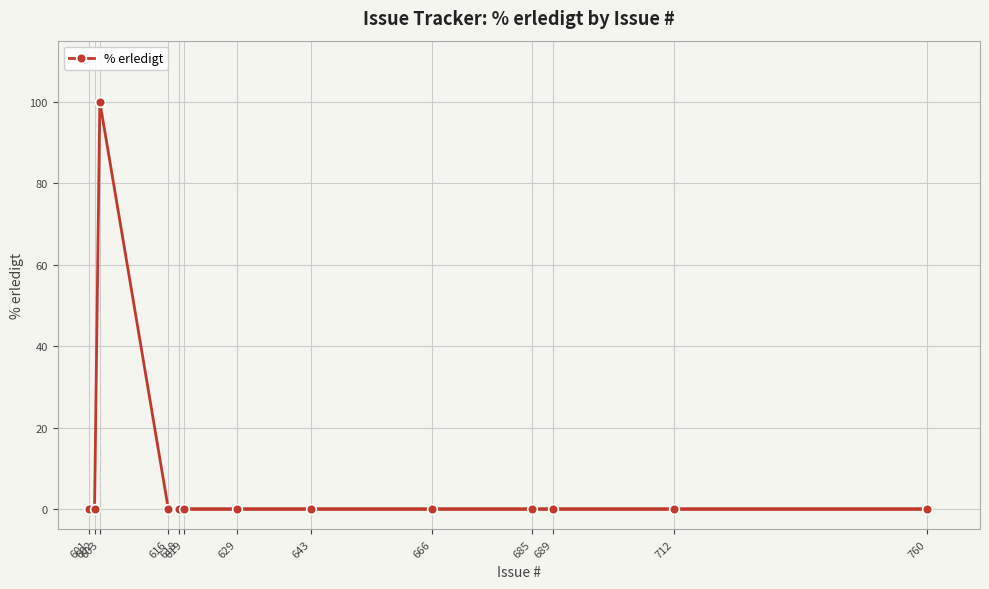

What is the label of the 10th point from the right?

616